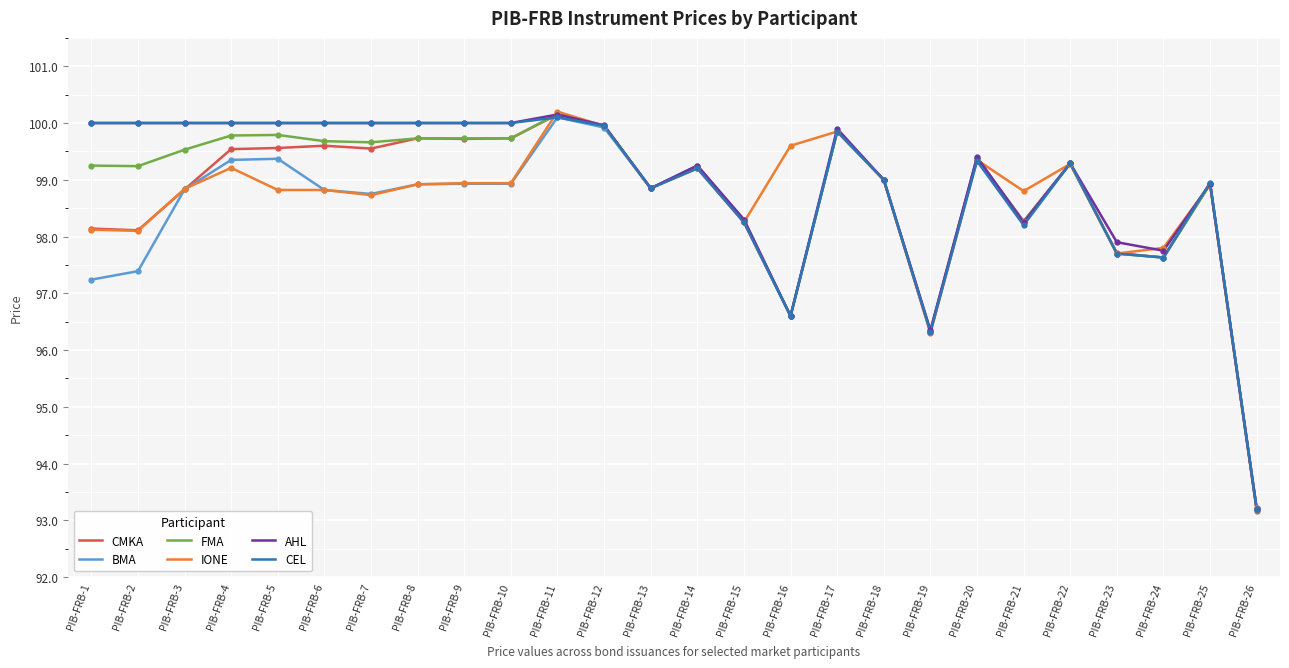

What is the spread (max minus min) of values at PIB-FRB-7?

1.3